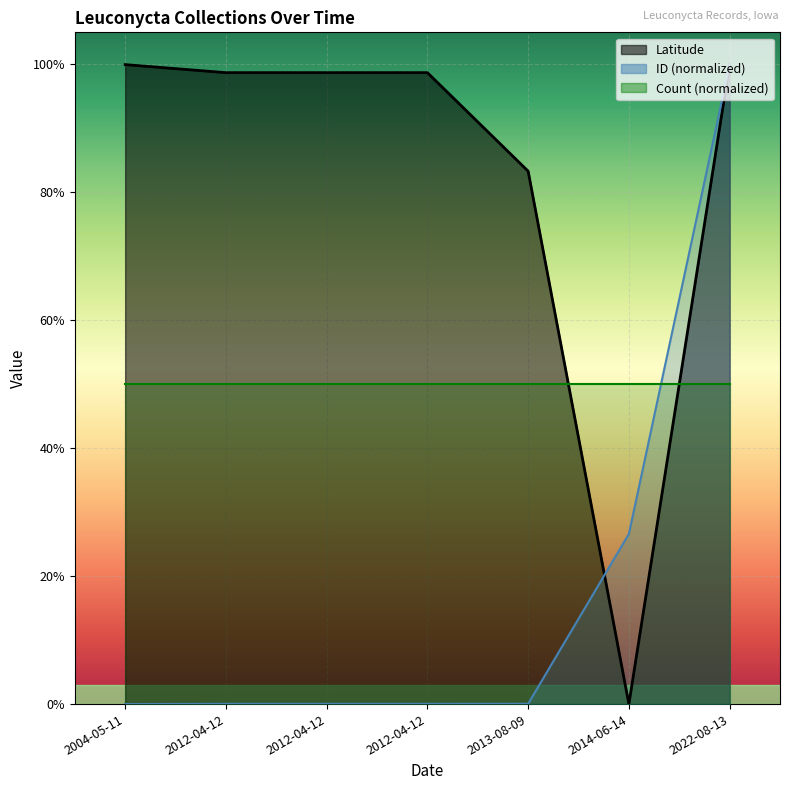

Which series has the largest total across all categories?

Latitude